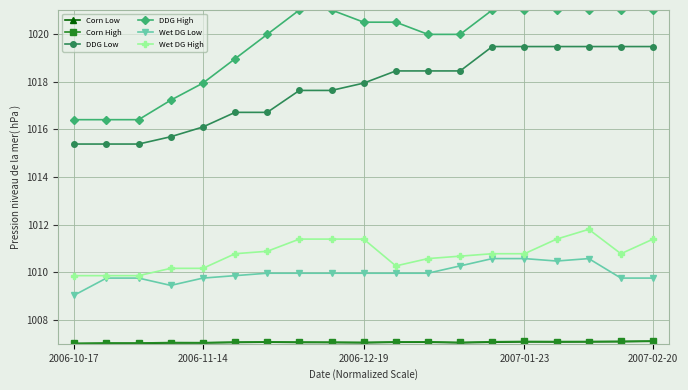

How many distinct data groups are displayed?

6